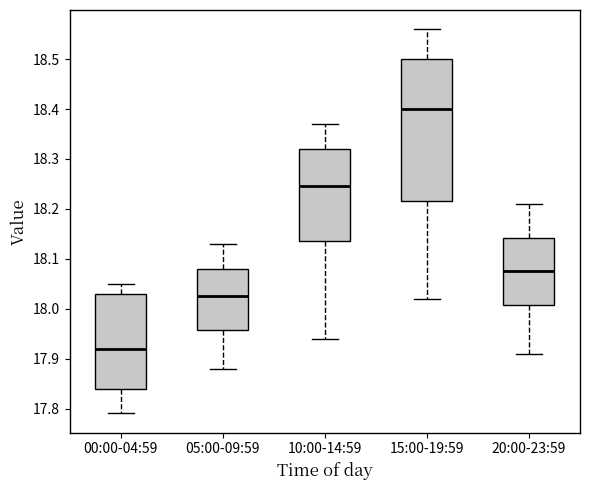

Which box's median line is the lowest?

00:00-04:59